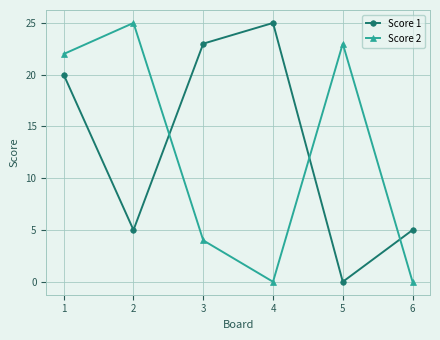

Reading right to left, extract all data points from this chart.

Score 1: 6=5	5=0	4=25	3=23	2=5	1=20
Score 2: 6=0	5=23	4=0	3=4	2=25	1=22